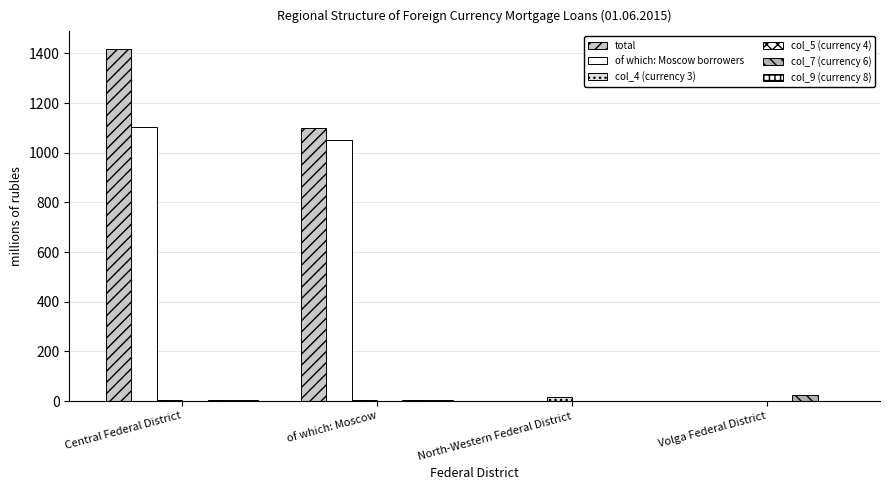

Does the chart contain stacked bars?

No